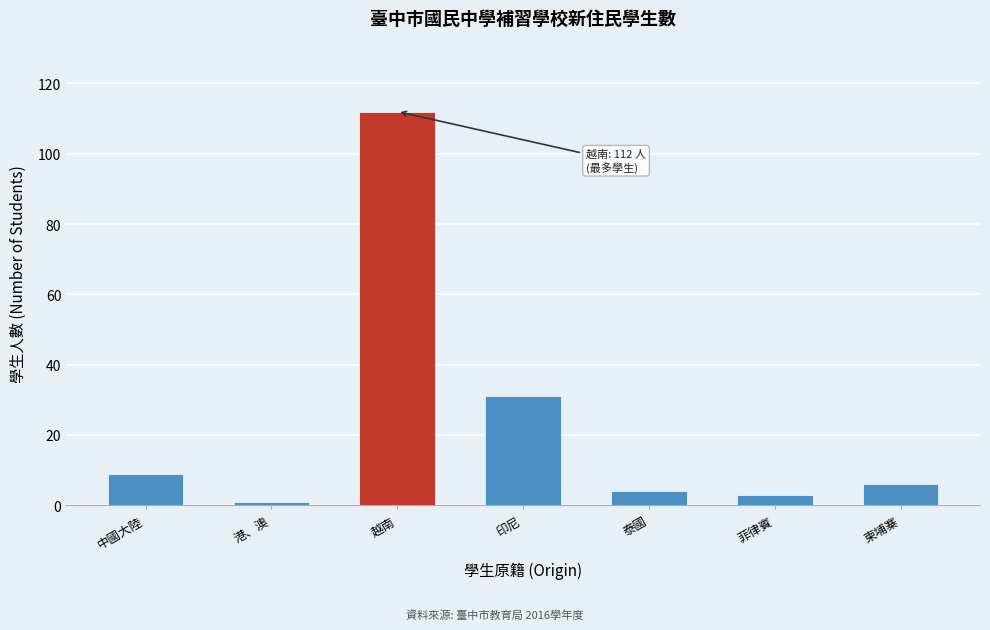

Reading right to left, what are all the values shown in this chart?

6	3	4	31	112	1	9